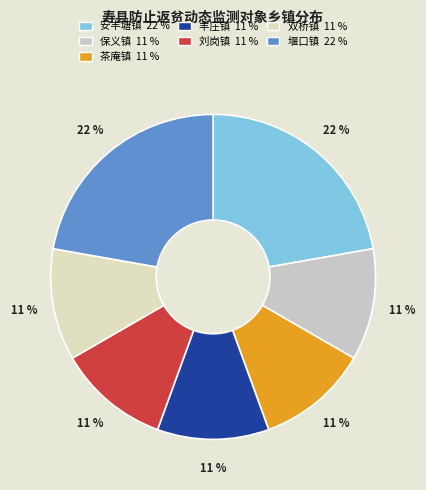

How many segments does this pie chart have?

7